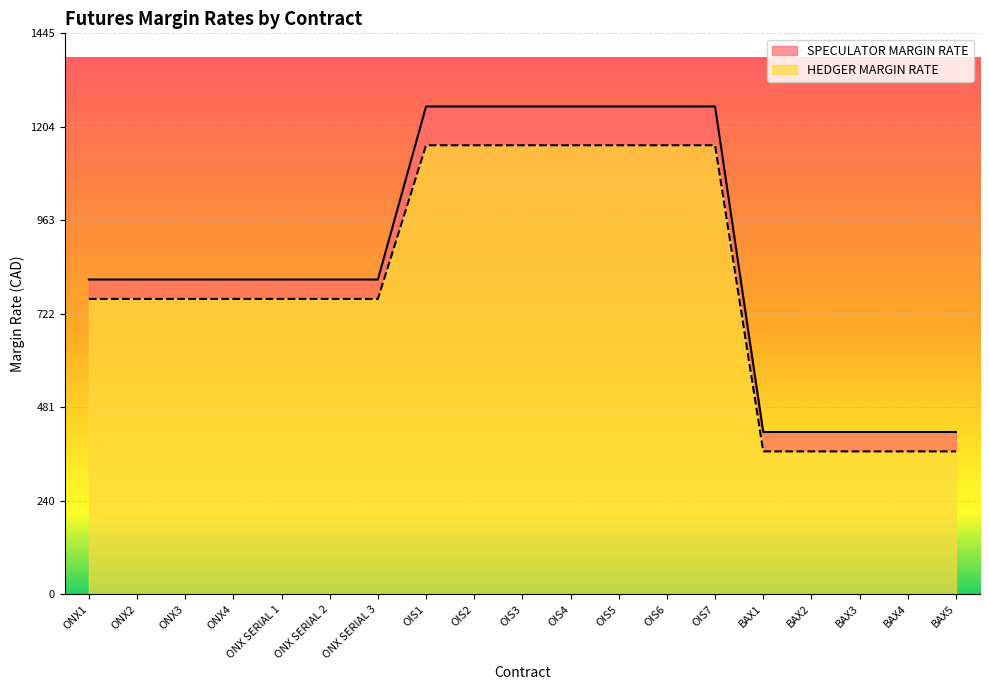

True or false: HEDGER MARGIN RATE and SPECULATOR MARGIN RATE cross at least once.

False